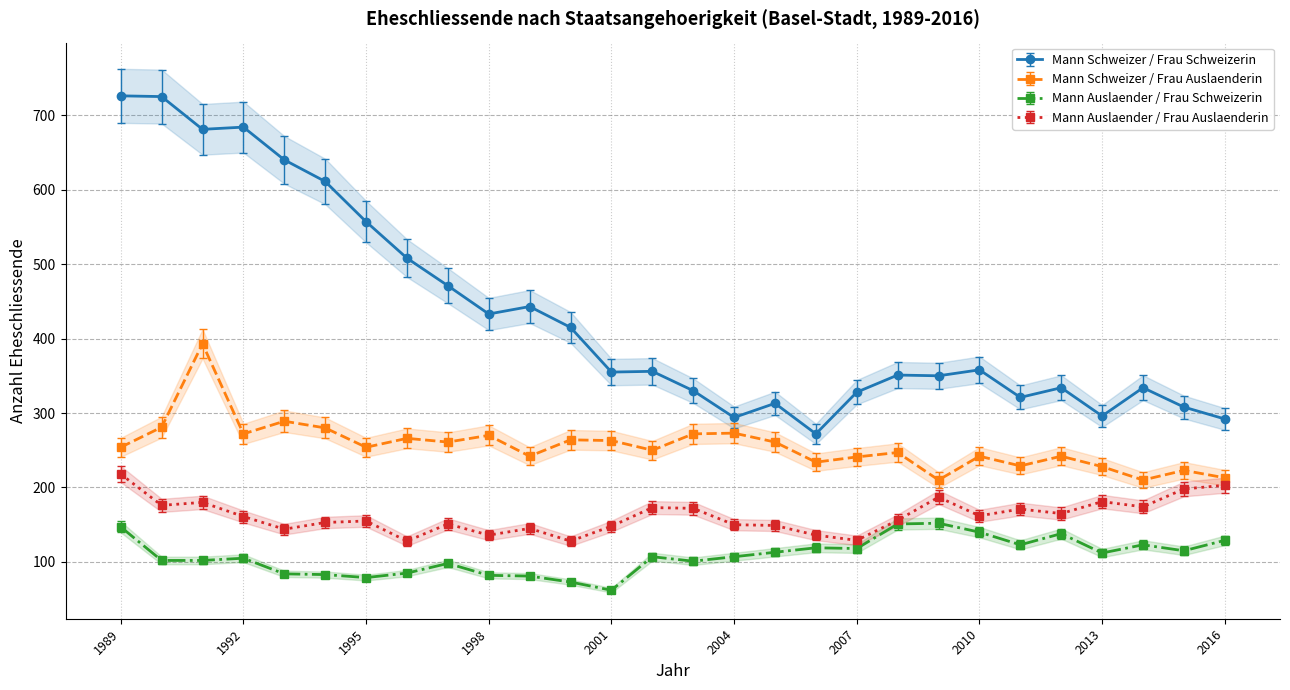

The value of Mann Schweizer / Frau Schweizerin at 2012 is 529.5. True or false?

False